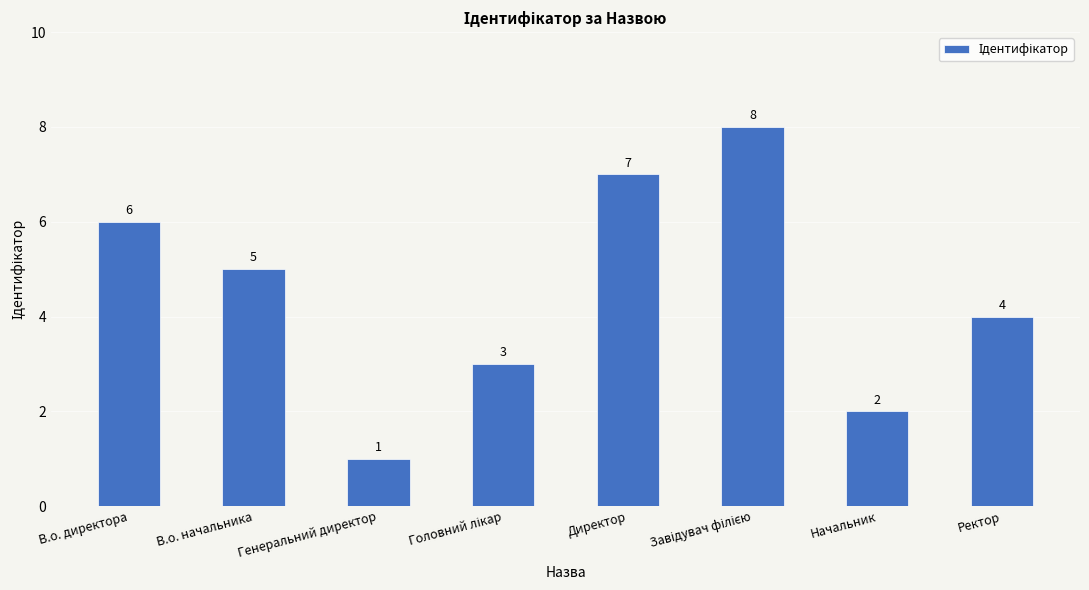

Count the values in the range 3 to 7.

5